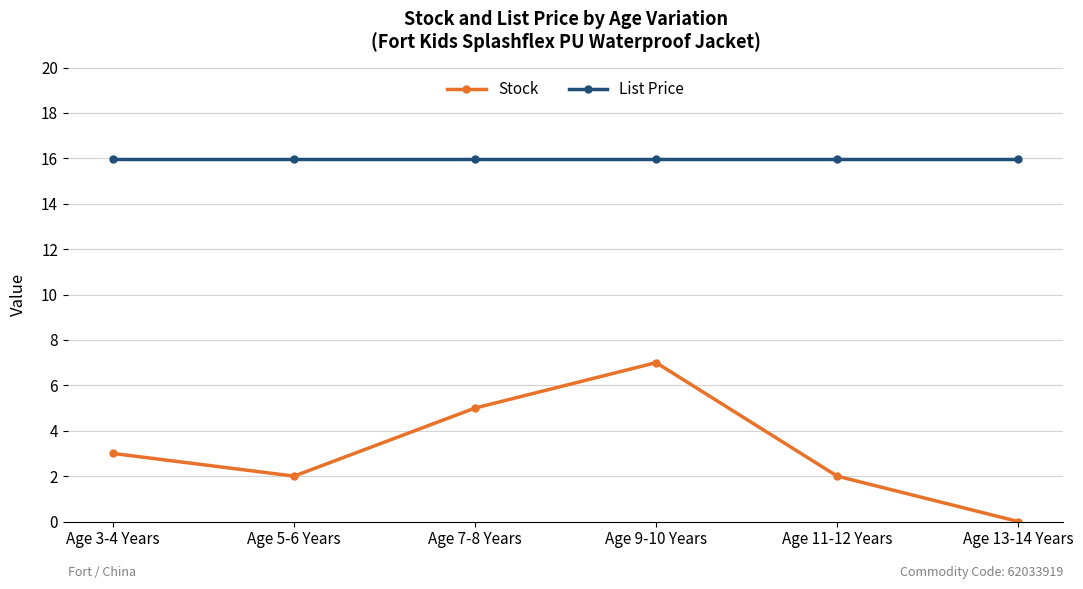

True or false: List Price has more than 2 interior local peaks.

False